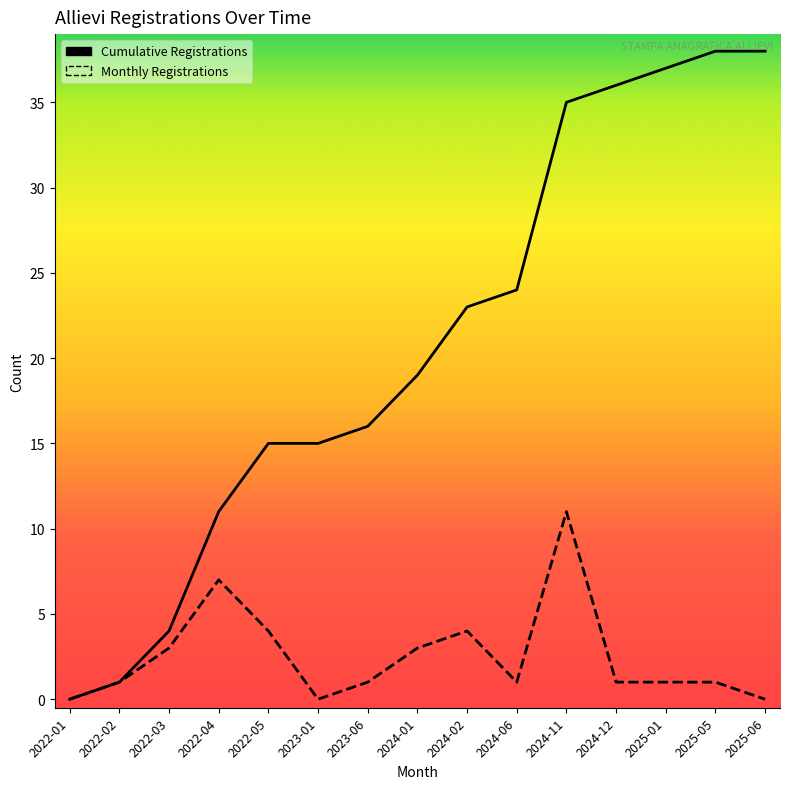

Which series has the widest spread of values?

Cumulative Registrations